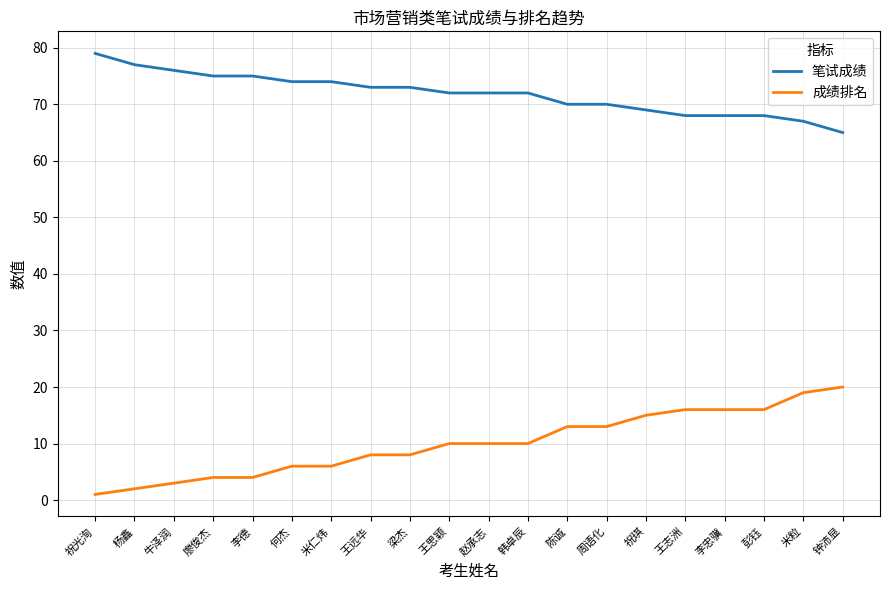

Is the value of 成绩排名 at 廖俊杰 greater than the value of 笔试成绩 at 祝光洵?

No